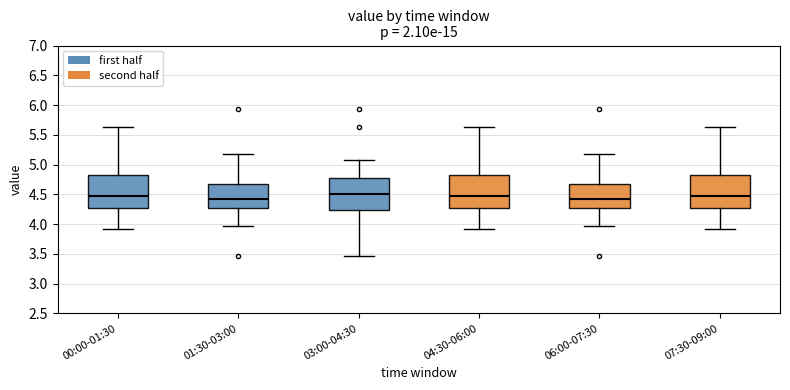

Reading left to right, read every box against the y-axis: the position of its median line, the range the box covers, and the ends of its whiskers. The values are not printed on the chart, so give them approximately, as read against the axis.

00:00-01:30: median 4.45, box 4.25 to 4.80, whiskers 3.90 to 5.65
01:30-03:00: median 4.40, box 4.25 to 4.65, whiskers 3.95 to 5.20
03:00-04:30: median 4.50, box 4.25 to 4.75, whiskers 3.45 to 5.05
04:30-06:00: median 4.45, box 4.25 to 4.80, whiskers 3.90 to 5.65
06:00-07:30: median 4.40, box 4.25 to 4.65, whiskers 3.95 to 5.20
07:30-09:00: median 4.45, box 4.25 to 4.80, whiskers 3.90 to 5.65